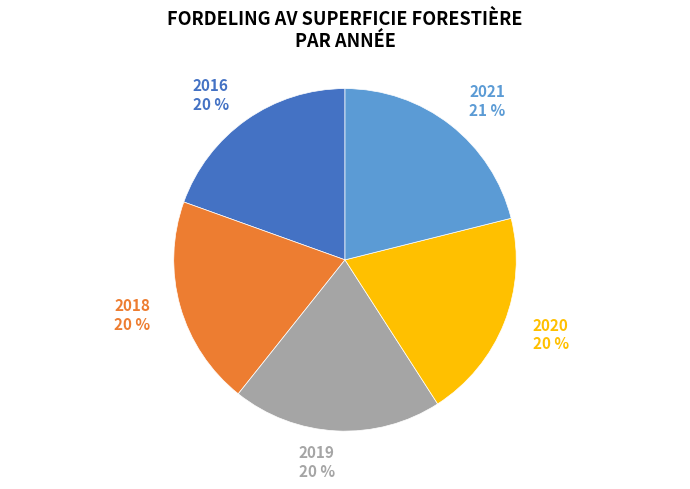

What is the ratio of the value at 2021 21 % to the value at 2018 20 %?

1.1